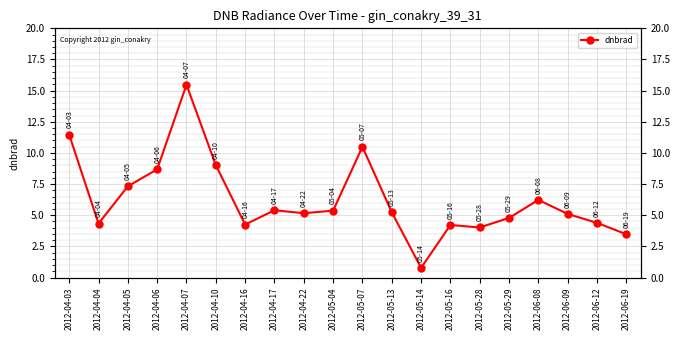

Read the value at 2012-05-13.

5.2